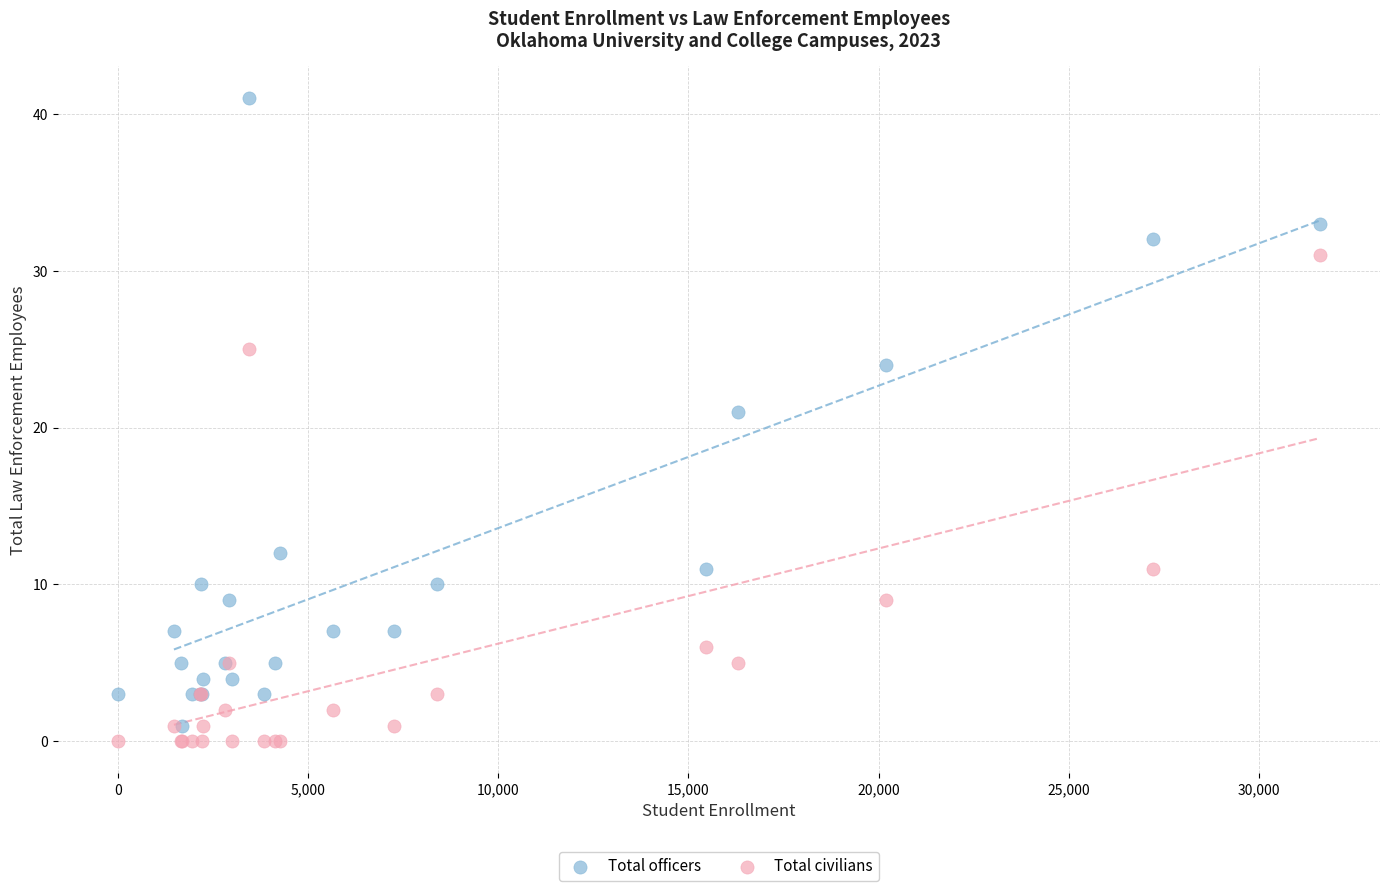

In the Total civilians series, what Y value is closest to 15?

11